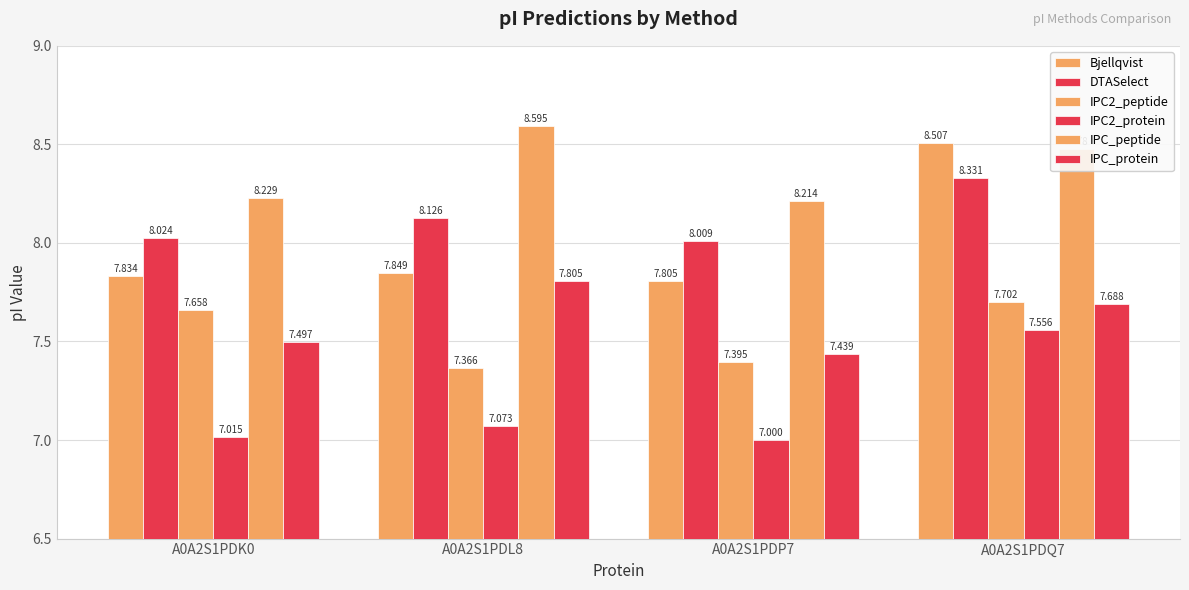

What value does the DTASelect series have at A0A2S1PDP7?

8.0